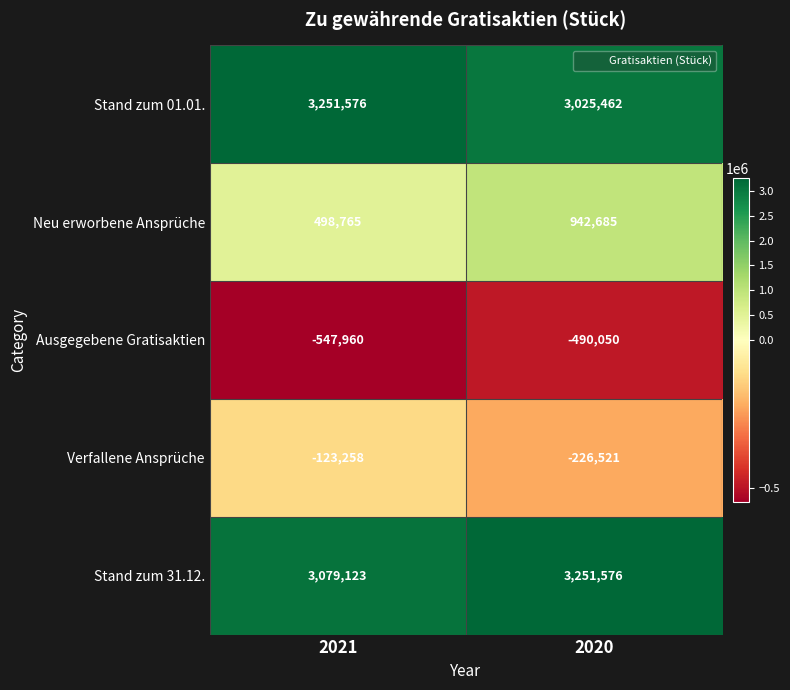

What is the difference between the highest and lowest values at 2021?

3799536